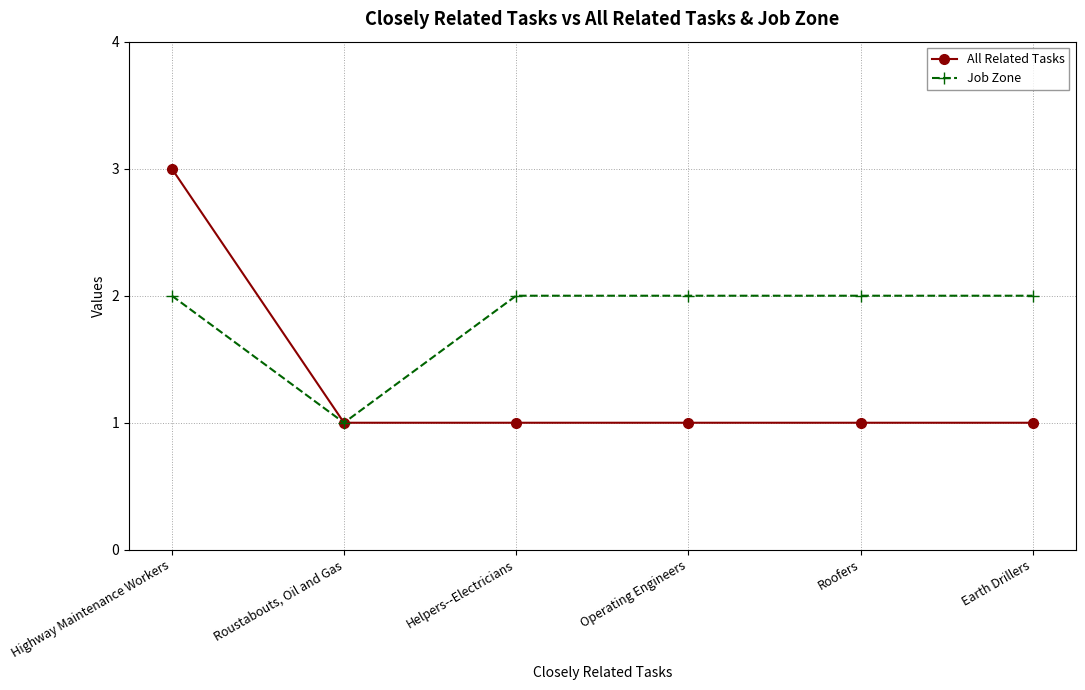

What is the value of the All Related Tasks point at the 1st from the left?

3